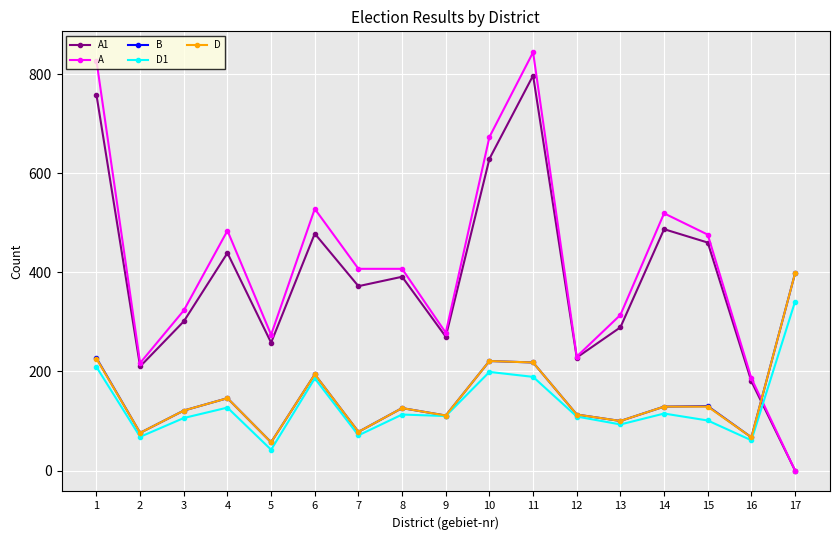

Which label corresponds to the smallest value in the chart?

17